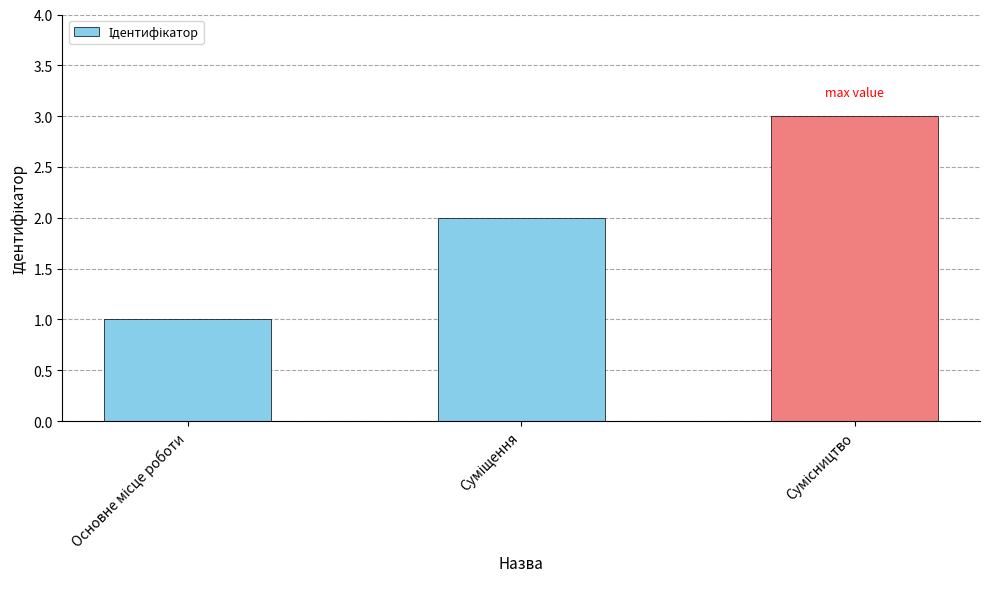

Does the chart contain any negative values?

No